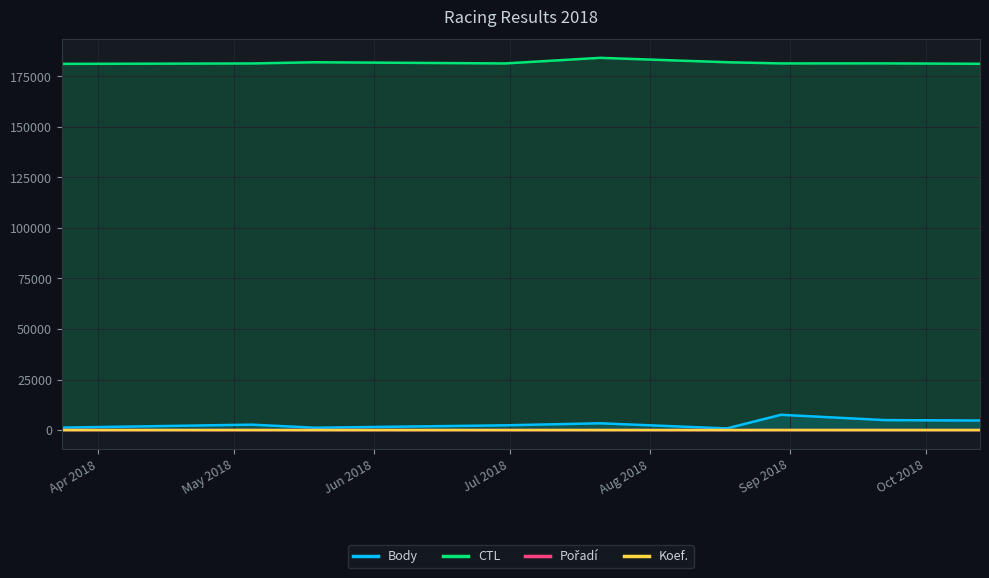

What is the greatest value displayed?

184083